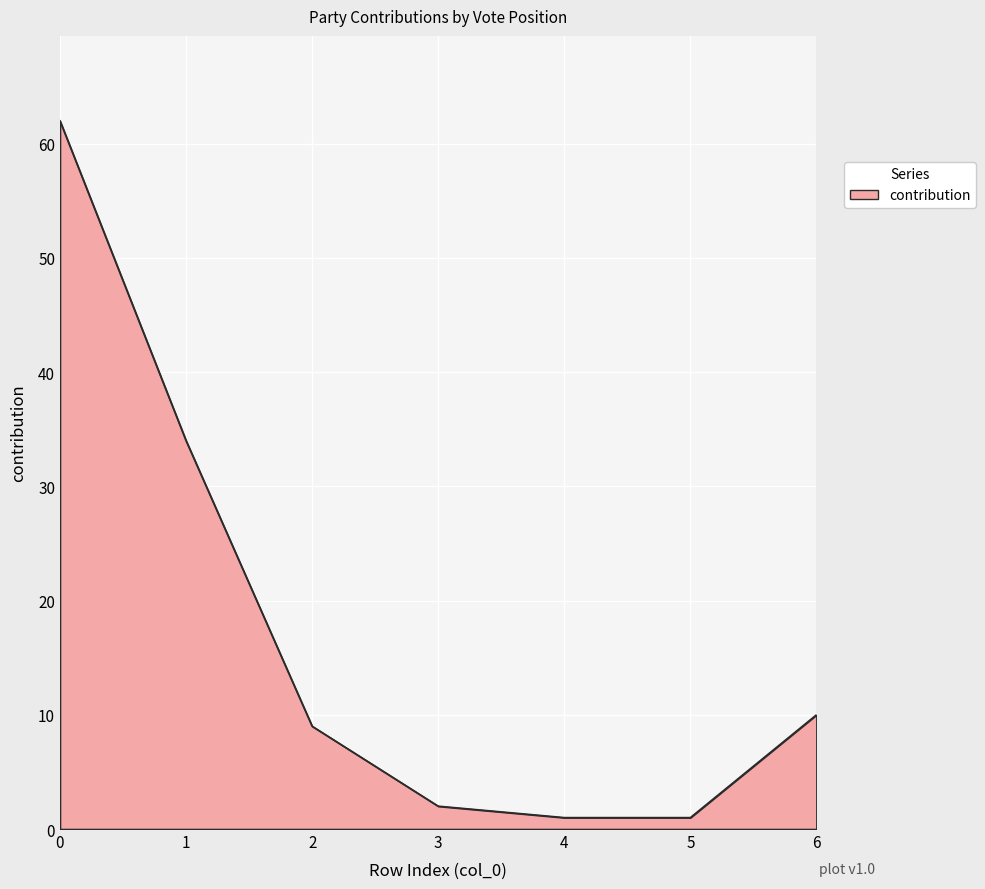

Reading left to right, extract all data points from this chart.

62	34	9	2	1	1	10